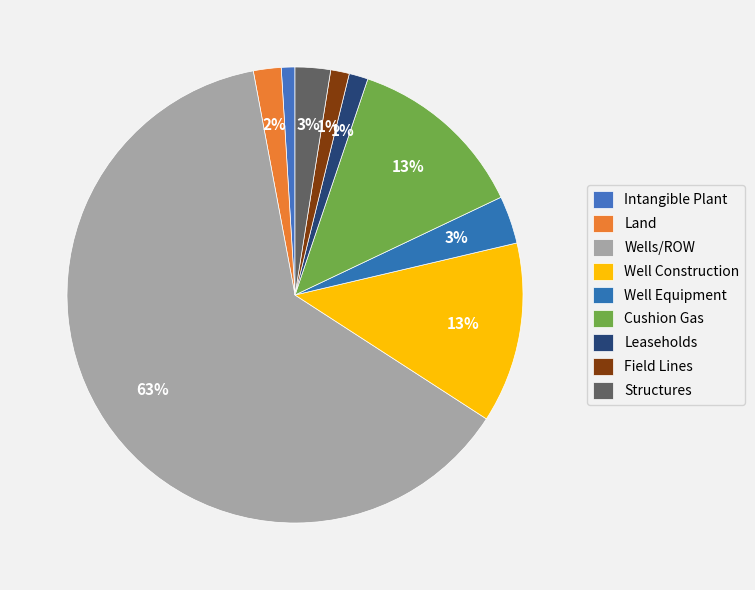

How many segments does this pie chart have?

9